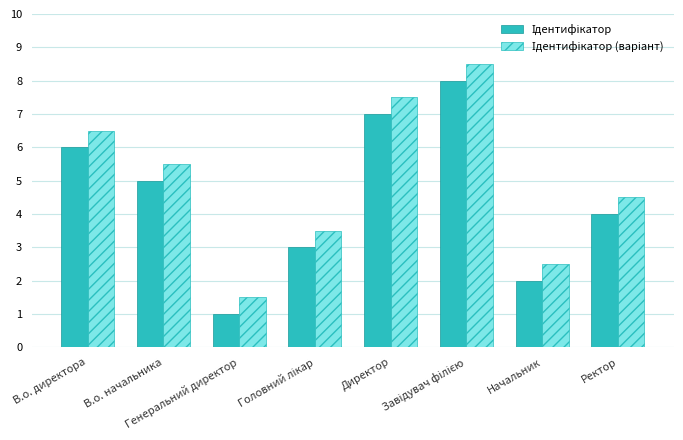

What is the minimum value shown in the chart?

1.0